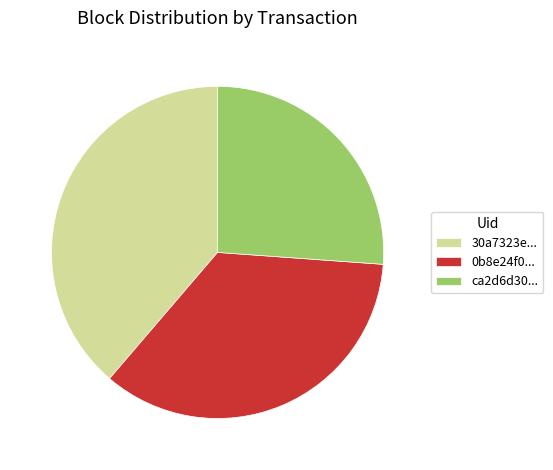

Is it true that 30a7323e... is 27% of the pie?

False